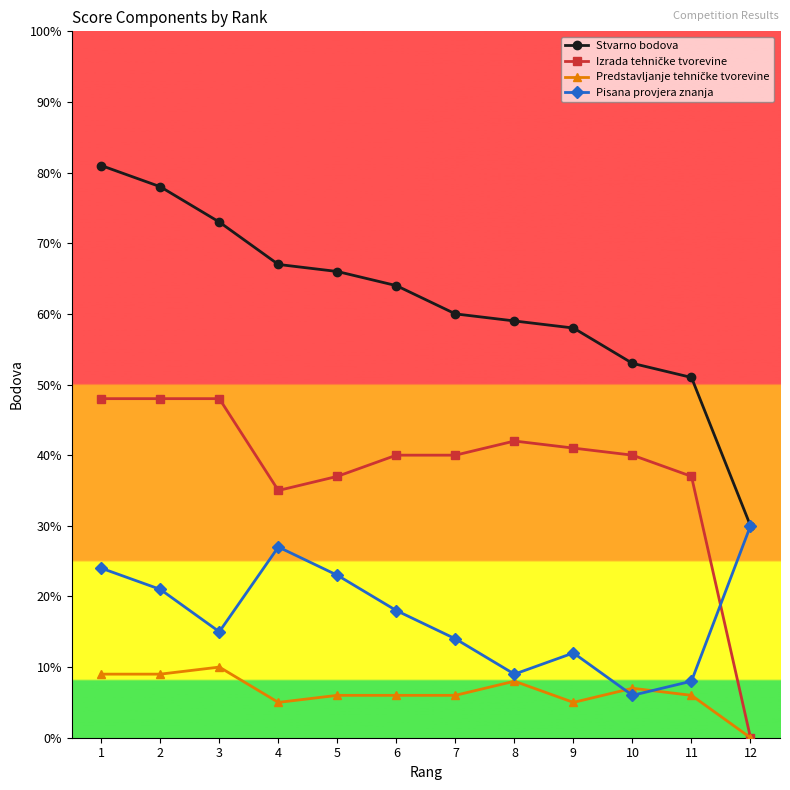

Does the chart display data point markers on the line(s)?

Yes